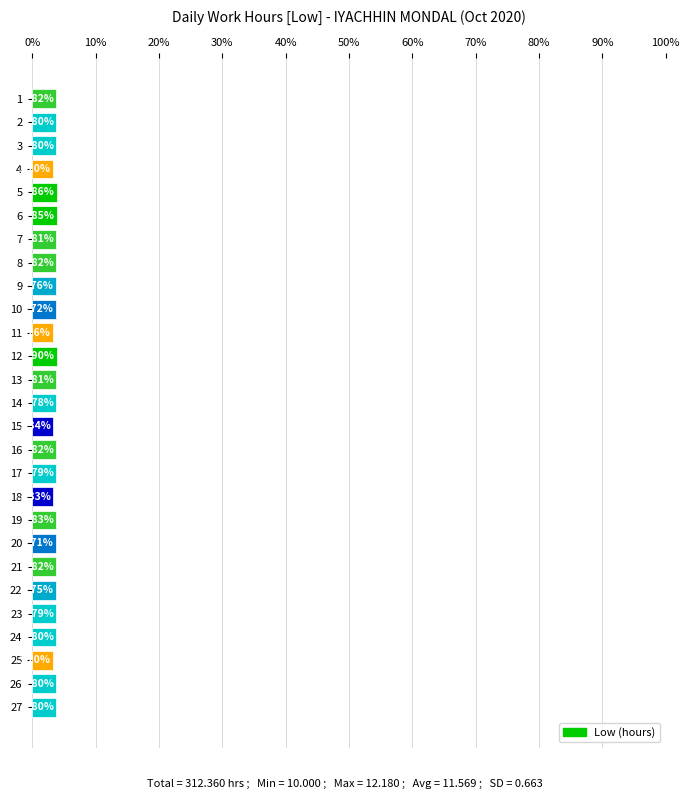

What is the difference between the values at 17 and 12?

0.1